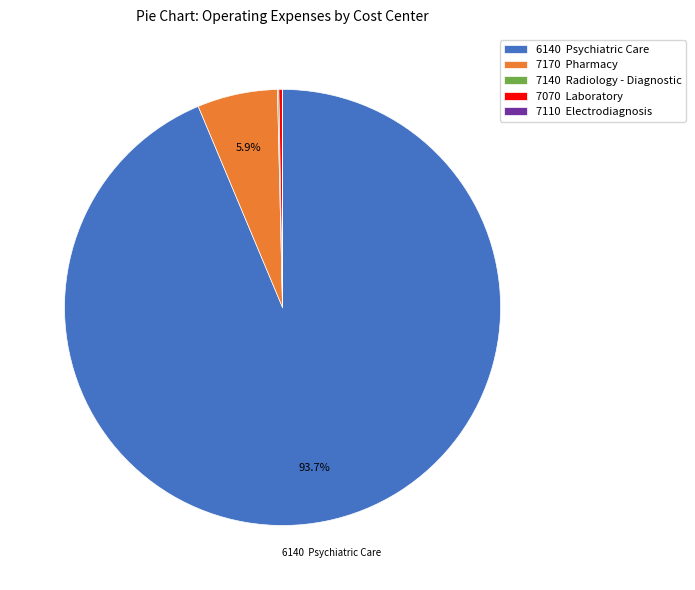

Is 6140 Psychiatric Care the majority of the pie?

Yes